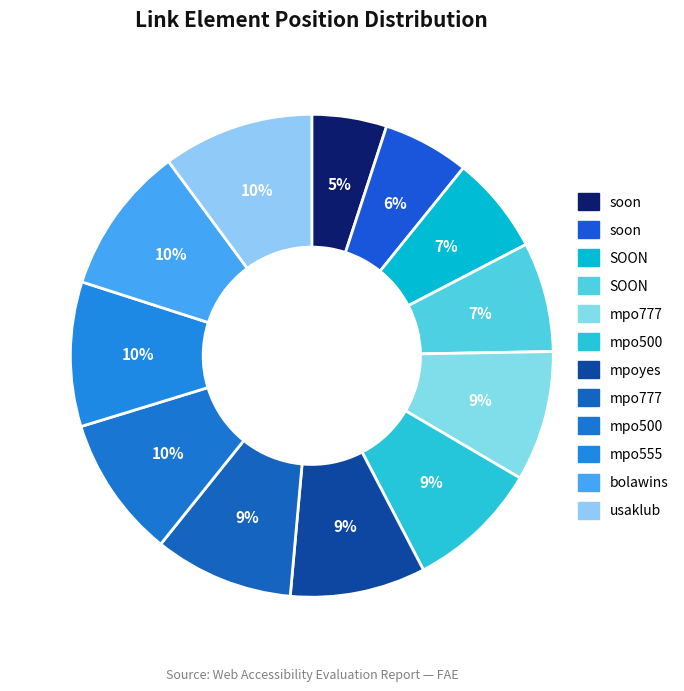

Which category has the biggest portion of the pie?

usaklub (117)